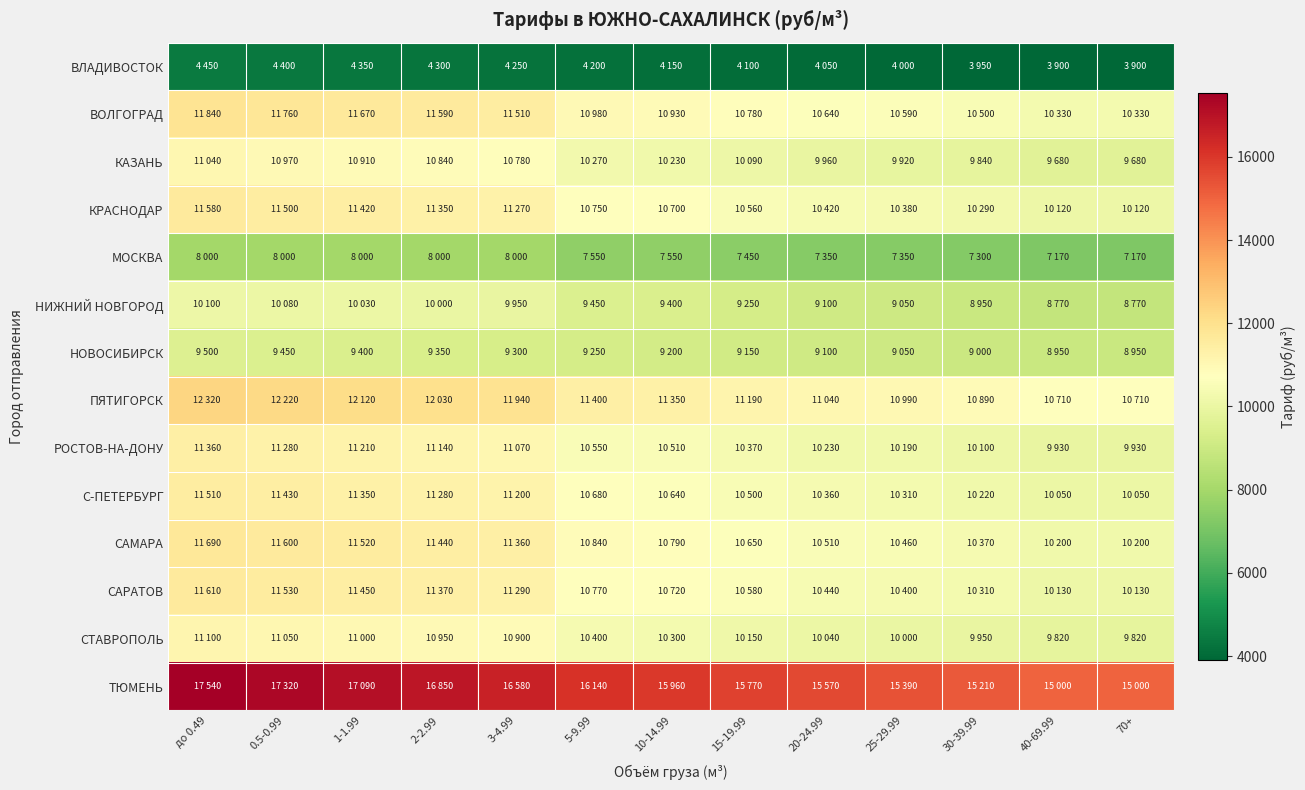

Reading right to left, list all the values displayed in this chart.

ВЛАДИВОСТОК: 70+=3900	40-69.99=3900	30-39.99=3950	25-29.99=4000	20-24.99=4050	15-19.99=4100	10-14.99=4150	5-9.99=4200	3-4.99=4250	2-2.99=4300	1-1.99=4350	0.5-0.99=4400	до 0.49=4450
ВОЛГОГРАД: 70+=10330	40-69.99=10330	30-39.99=10500	25-29.99=10590	20-24.99=10640	15-19.99=10780	10-14.99=10930	5-9.99=10980	3-4.99=11510	2-2.99=11590	1-1.99=11670	0.5-0.99=11760	до 0.49=11840
КАЗАНЬ: 70+=9680	40-69.99=9680	30-39.99=9840	25-29.99=9920	20-24.99=9960	15-19.99=10090	10-14.99=10230	5-9.99=10270	3-4.99=10780	2-2.99=10840	1-1.99=10910	0.5-0.99=10970	до 0.49=11040
КРАСНОДАР: 70+=10120	40-69.99=10120	30-39.99=10290	25-29.99=10380	20-24.99=10420	15-19.99=10560	10-14.99=10700	5-9.99=10750	3-4.99=11270	2-2.99=11350	1-1.99=11420	0.5-0.99=11500	до 0.49=11580
МОСКВА: 70+=7170	40-69.99=7170	30-39.99=7300	25-29.99=7350	20-24.99=7350	15-19.99=7450	10-14.99=7550	5-9.99=7550	3-4.99=8000	2-2.99=8000	1-1.99=8000	0.5-0.99=8000	до 0.49=8000
НИЖНИЙ НОВГОРОД: 70+=8770	40-69.99=8770	30-39.99=8950	25-29.99=9050	20-24.99=9100	15-19.99=9250	10-14.99=9400	5-9.99=9450	3-4.99=9950	2-2.99=10000	1-1.99=10030	0.5-0.99=10080	до 0.49=10100
НОВОСИБИРСК: 70+=8950	40-69.99=8950	30-39.99=9000	25-29.99=9050	20-24.99=9100	15-19.99=9150	10-14.99=9200	5-9.99=9250	3-4.99=9300	2-2.99=9350	1-1.99=9400	0.5-0.99=9450	до 0.49=9500
ПЯТИГОРСК: 70+=10710	40-69.99=10710	30-39.99=10890	25-29.99=10990	20-24.99=11040	15-19.99=11190	10-14.99=11350	5-9.99=11400	3-4.99=11940	2-2.99=12030	1-1.99=12120	0.5-0.99=12220	до 0.49=12320
РОСТОВ-НА-ДОНУ: 70+=9930	40-69.99=9930	30-39.99=10100	25-29.99=10190	20-24.99=10230	15-19.99=10370	10-14.99=10510	5-9.99=10550	3-4.99=11070	2-2.99=11140	1-1.99=11210	0.5-0.99=11280	до 0.49=11360
С-ПЕТЕРБУРГ: 70+=10050	40-69.99=10050	30-39.99=10220	25-29.99=10310	20-24.99=10360	15-19.99=10500	10-14.99=10640	5-9.99=10680	3-4.99=11200	2-2.99=11280	1-1.99=11350	0.5-0.99=11430	до 0.49=11510
САМАРА: 70+=10200	40-69.99=10200	30-39.99=10370	25-29.99=10460	20-24.99=10510	15-19.99=10650	10-14.99=10790	5-9.99=10840	3-4.99=11360	2-2.99=11440	1-1.99=11520	0.5-0.99=11600	до 0.49=11690
САРАТОВ: 70+=10130	40-69.99=10130	30-39.99=10310	25-29.99=10400	20-24.99=10440	15-19.99=10580	10-14.99=10720	5-9.99=10770	3-4.99=11290	2-2.99=11370	1-1.99=11450	0.5-0.99=11530	до 0.49=11610
СТАВРОПОЛЬ: 70+=9820	40-69.99=9820	30-39.99=9950	25-29.99=10000	20-24.99=10040	15-19.99=10150	10-14.99=10300	5-9.99=10400	3-4.99=10900	2-2.99=10950	1-1.99=11000	0.5-0.99=11050	до 0.49=11100
ТЮМЕНЬ: 70+=15000	40-69.99=15000	30-39.99=15210	25-29.99=15390	20-24.99=15570	15-19.99=15770	10-14.99=15960	5-9.99=16140	3-4.99=16580	2-2.99=16850	1-1.99=17090	0.5-0.99=17320	до 0.49=17540